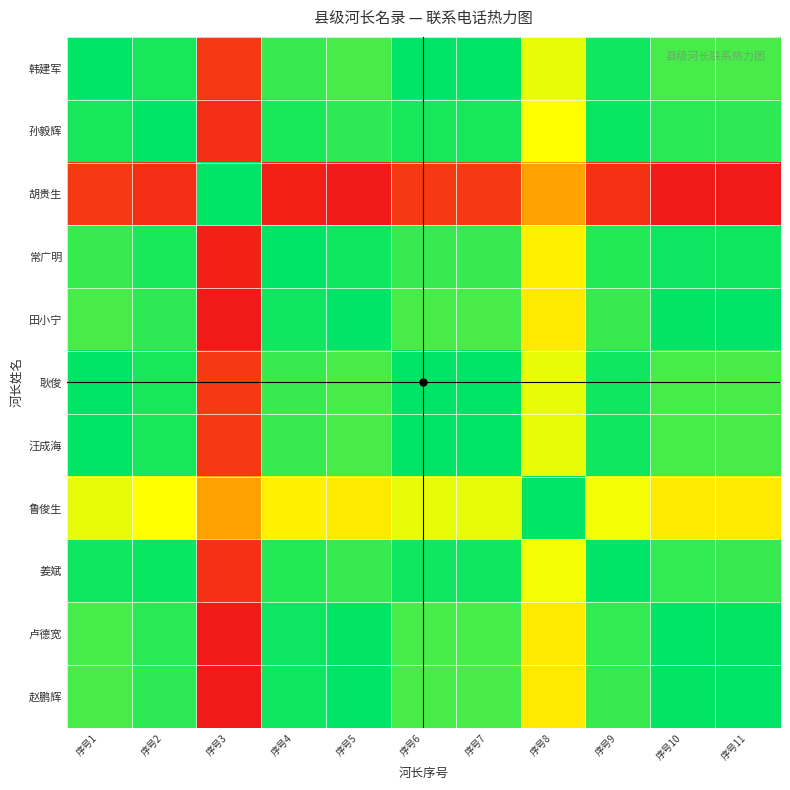

At which category is the sum across all series the highest?

序号9